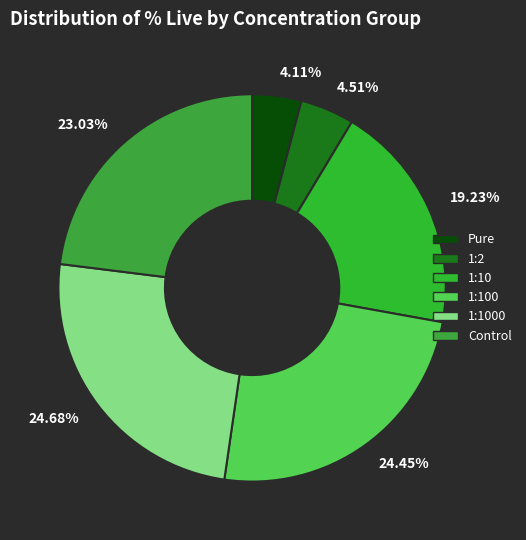

Is there a majority slice in this chart?

No